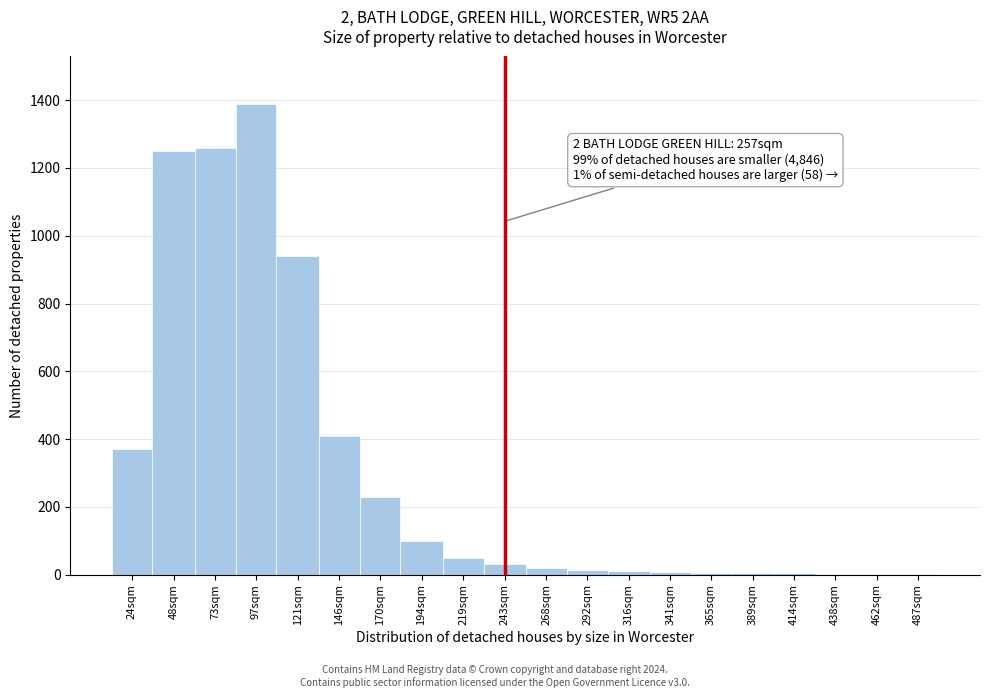

What is the sum of all values?

6104